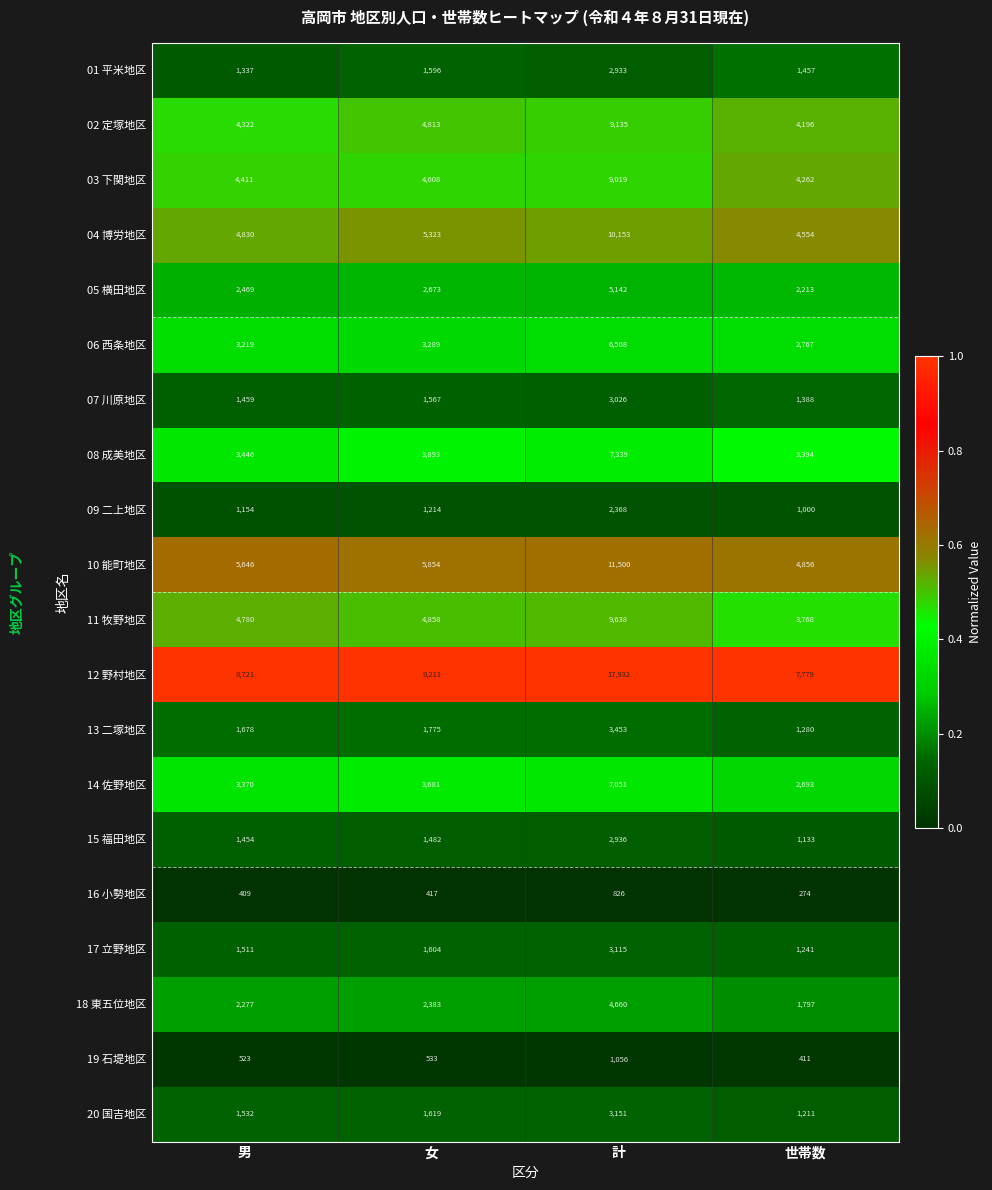

List the series in order of their peak value, lowest first.

16 小勢地区, 19 石堤地区, 09 二上地区, 01 平米地区, 15 福田地区, 07 川原地区, 17 立野地区, 20 国吉地区, 13 二塚地区, 18 東五位地区, 05 横田地区, 06 西条地区, 14 佐野地区, 08 成美地区, 03 下関地区, 02 定塚地区, 11 牧野地区, 04 博労地区, 10 能町地区, 12 野村地区